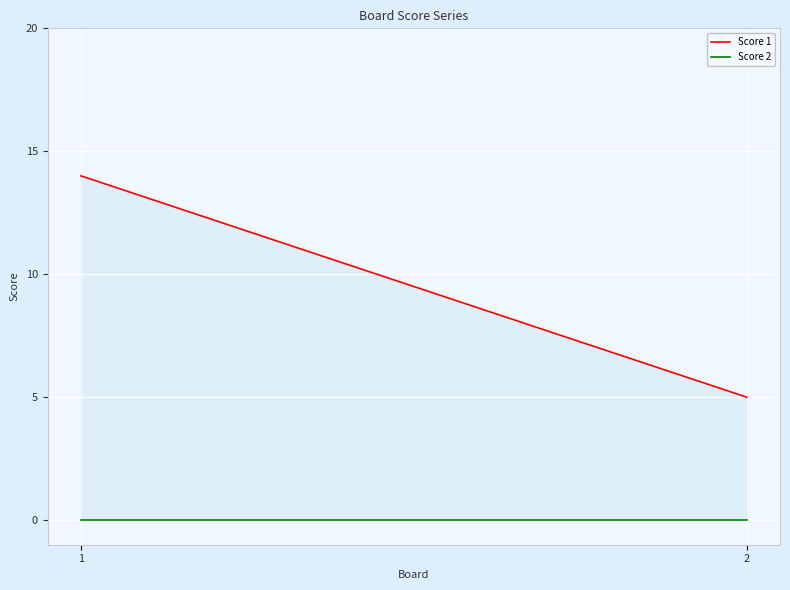

What are all the series names shown in the legend?

Score 1, Score 2